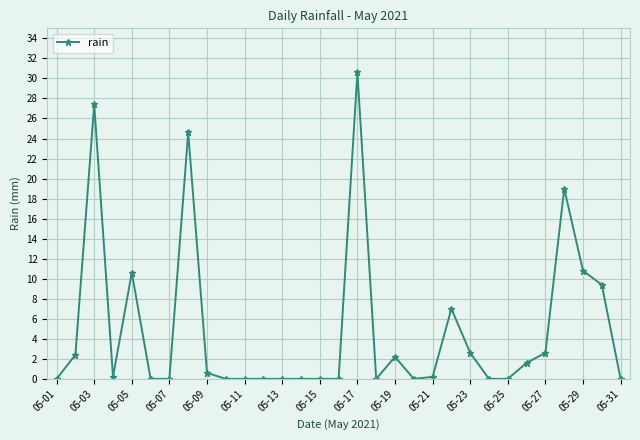

True or false: there are more than 1 points higher than both neighbors.

True